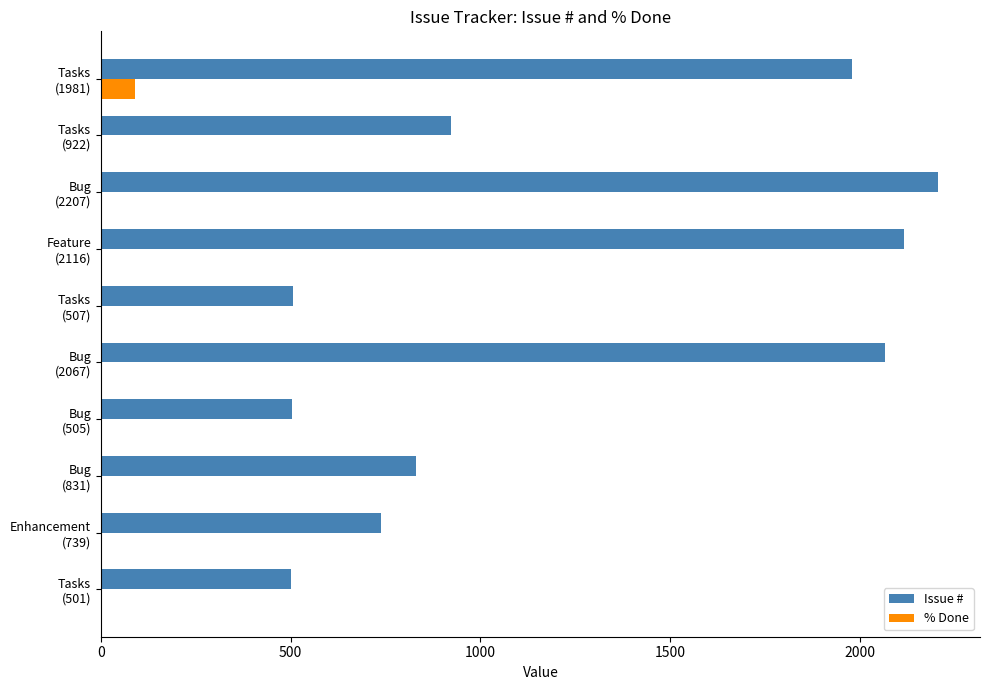

What is the greatest value displayed?

2207